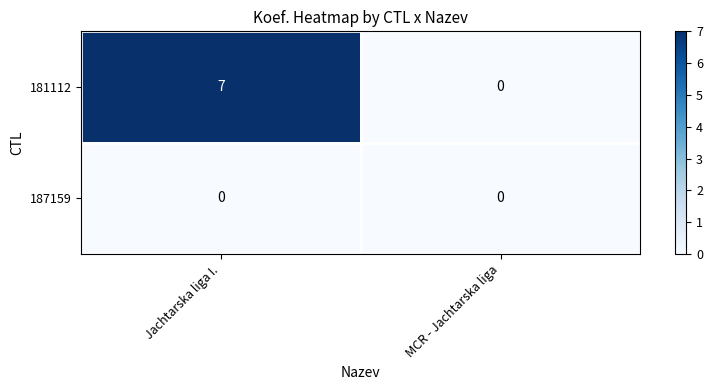

What is the total value across all series at Jachtarska liga I.?

7